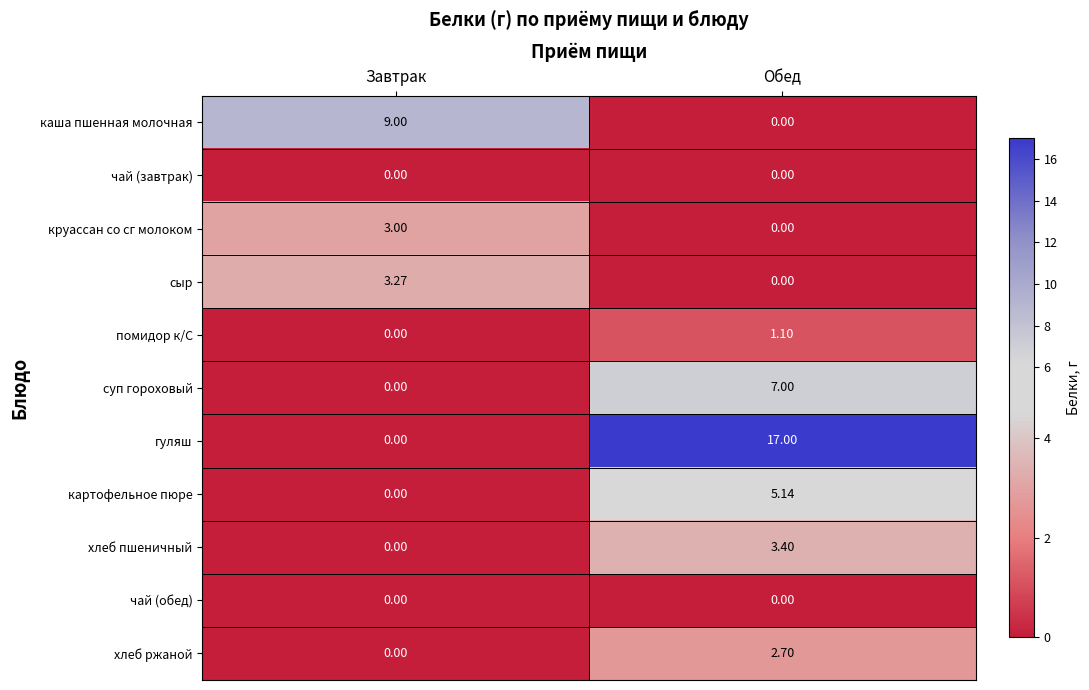

Where is круассан со сг молоком nearest to the value 1?

Обед